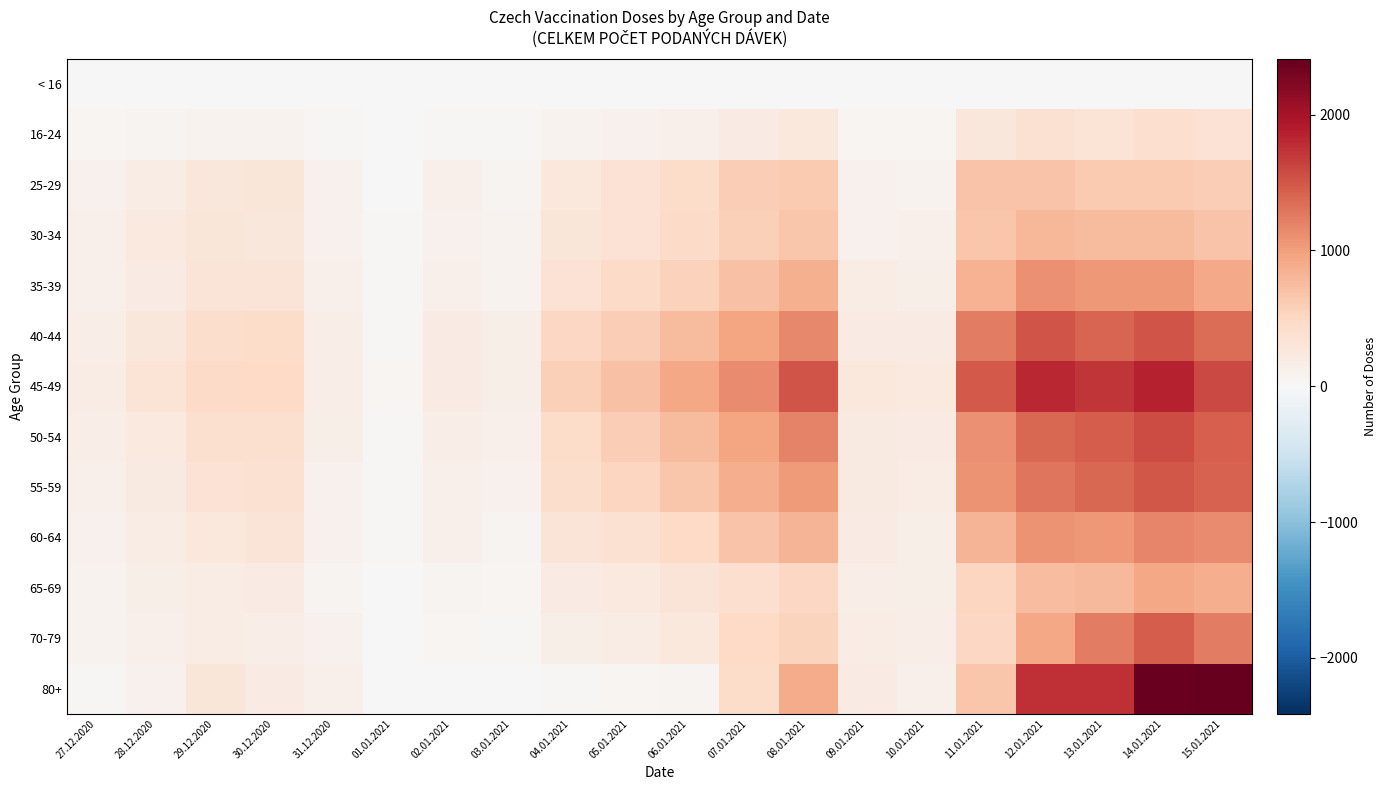

Rank the series by their maximum value, from lowest to highest.

< 16, 16-24, 25-29, 30-34, 65-69, 35-39, 60-64, 70-79, 55-59, 40-44, 50-54, 45-49, 80+